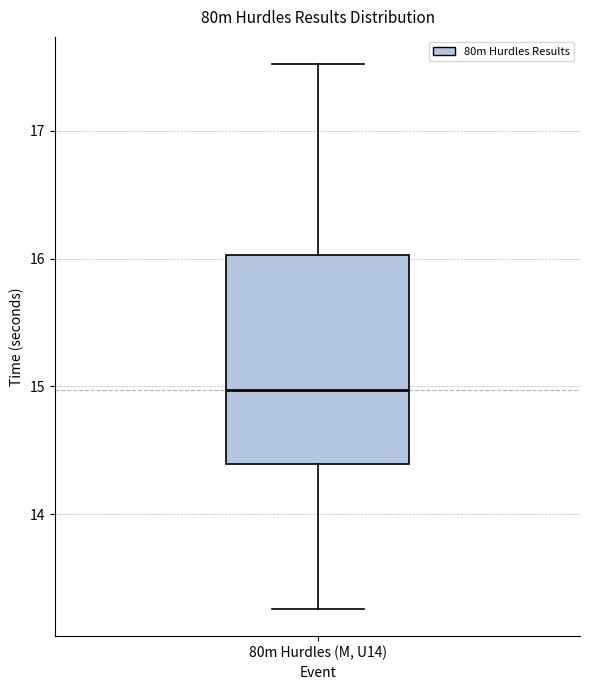

Where does the median line of the box for 80m Hurdles (M, U14) sit on the y-axis? The values are not printed on the chart, so give them approximately, as read against the axis.

15.0